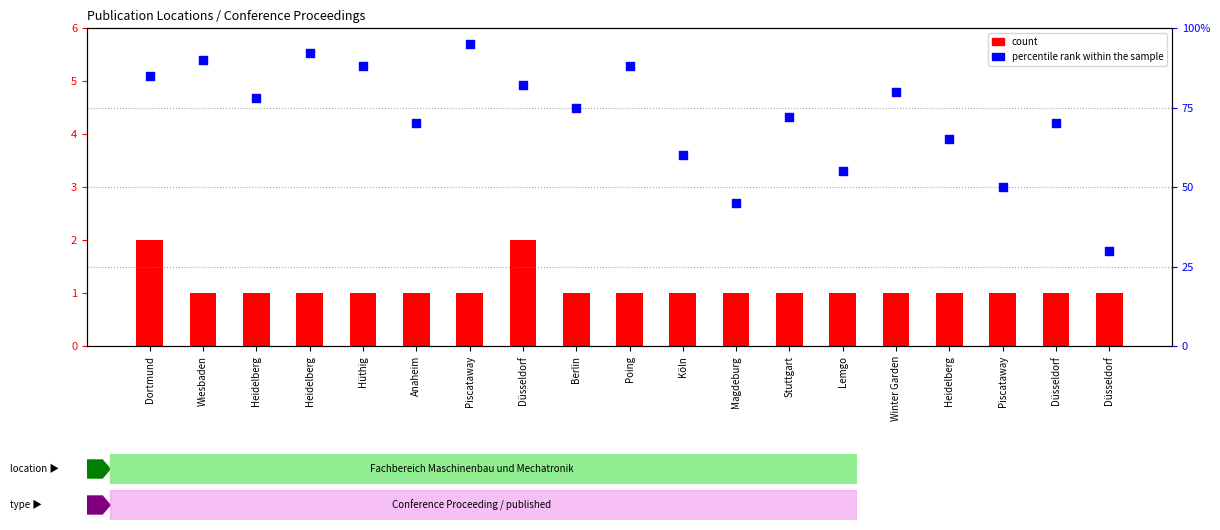

At which category is the sum across all series the highest?

Piscataway